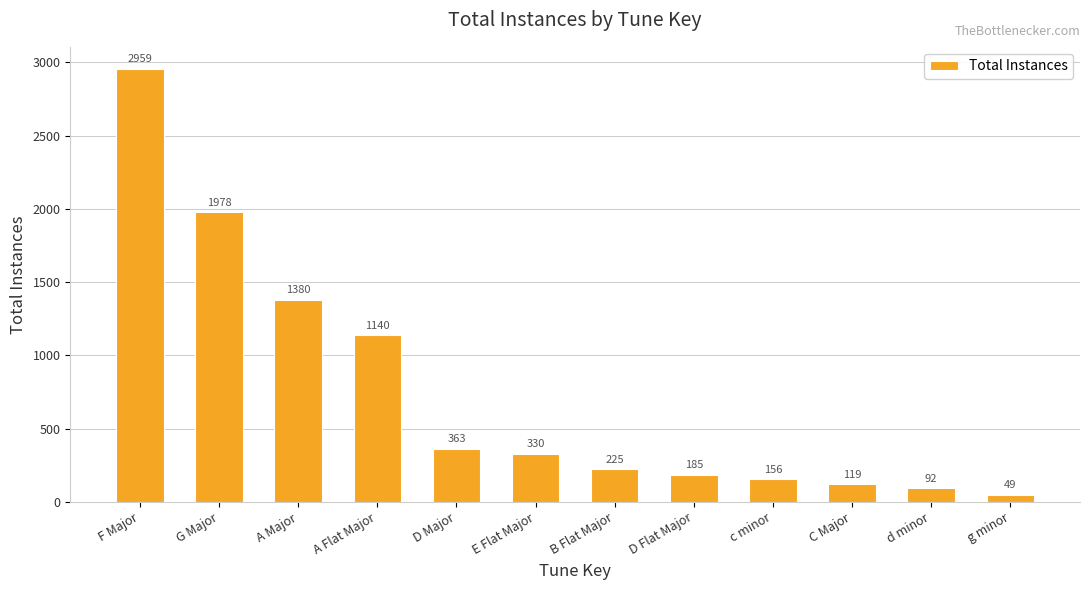

What is the greatest value displayed?

2959